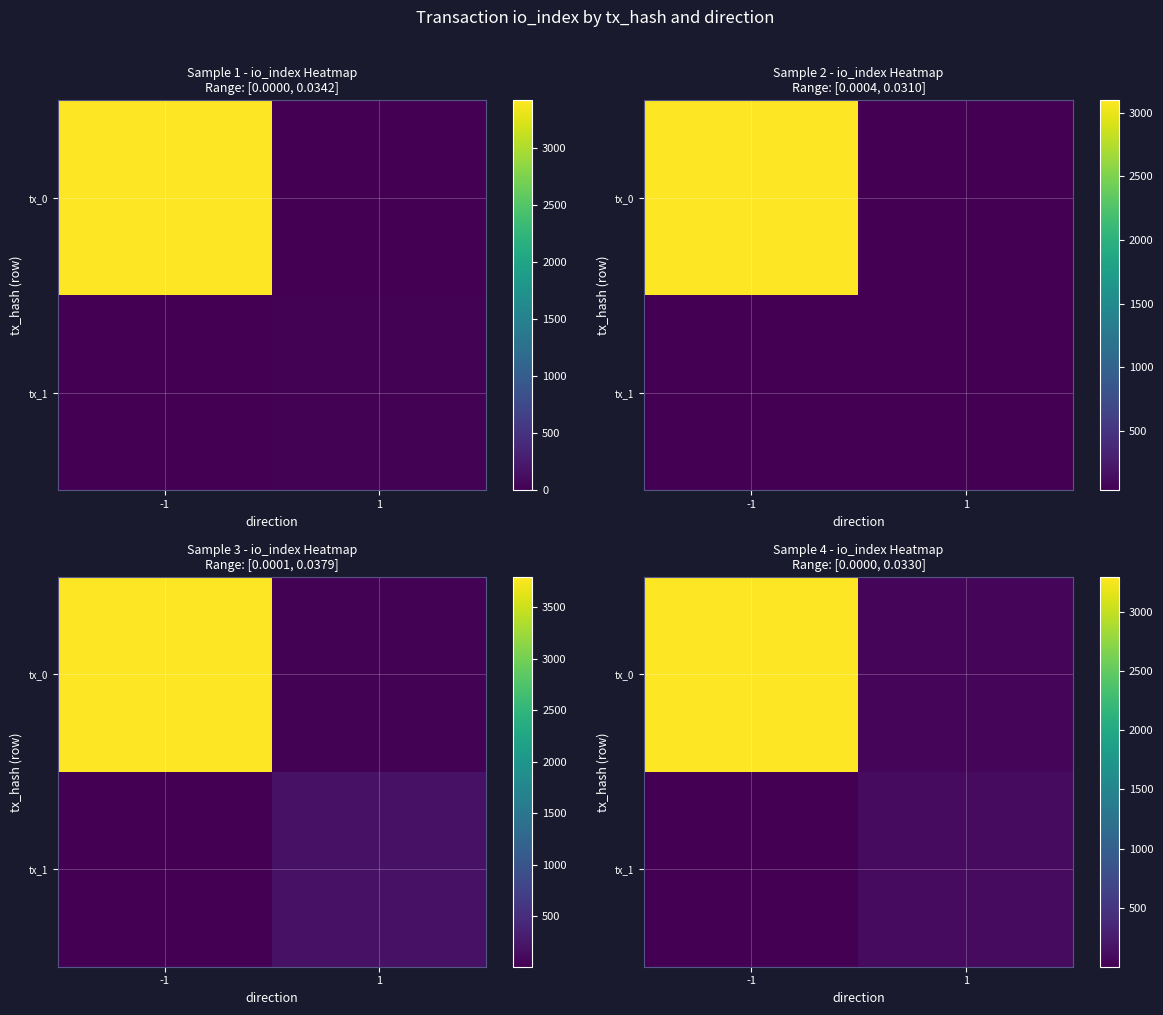

Where is tx_0 nearest to the value 1676?

1